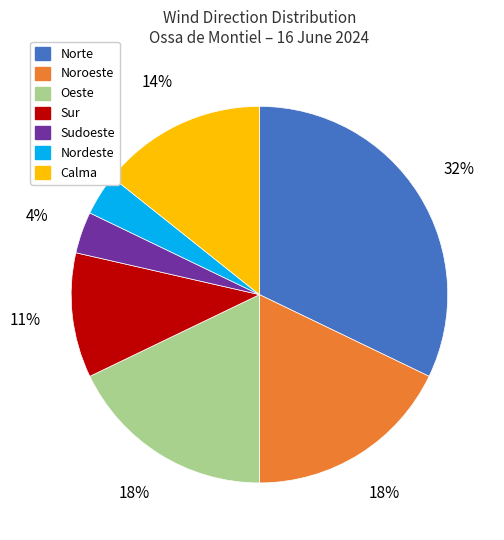

To the nearest percent, what is the average slice percentage?

14%